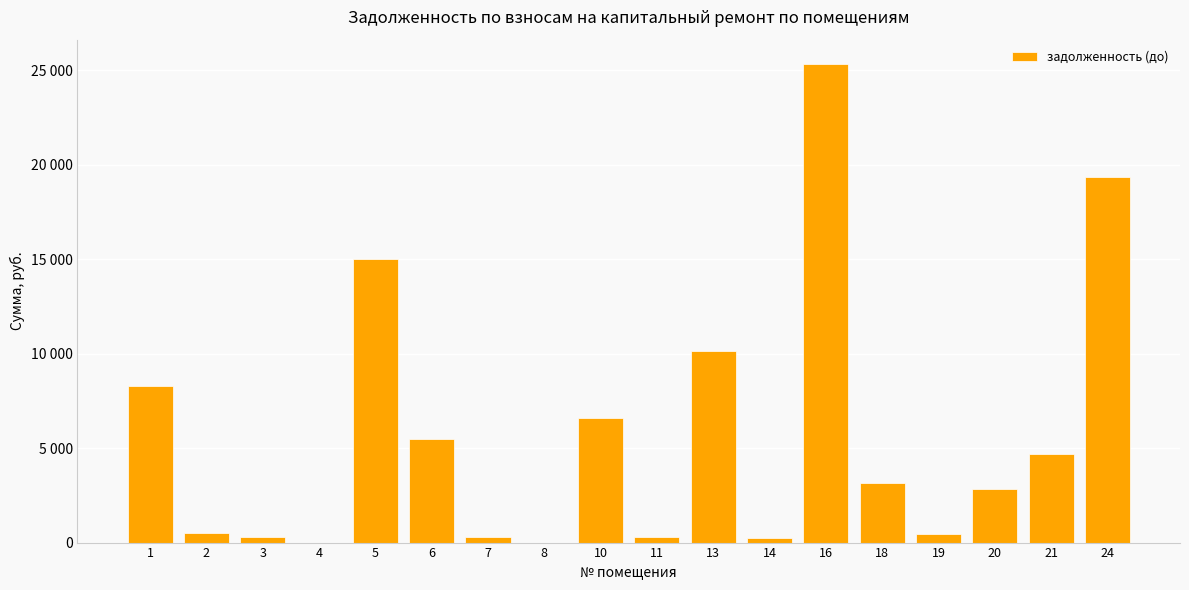

Are the bars horizontal?

No